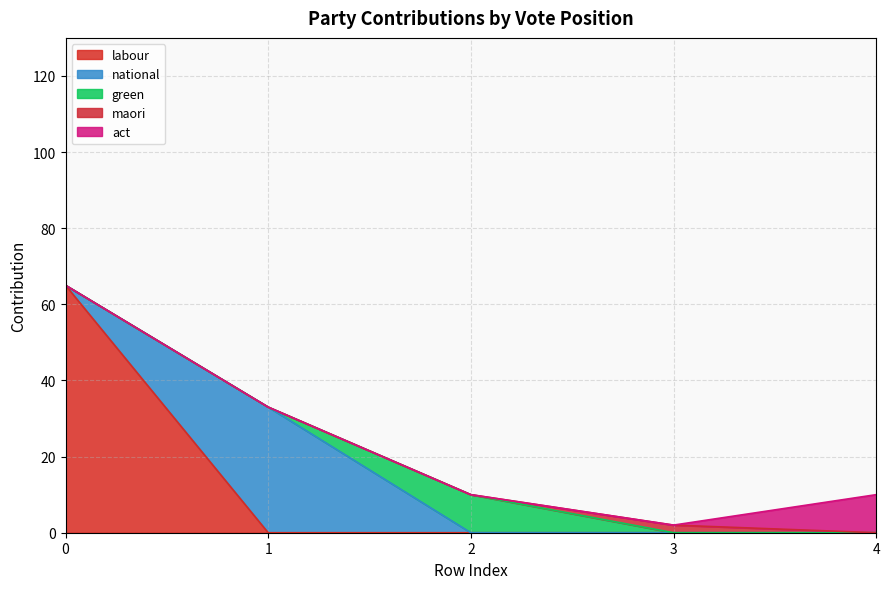

Which series has the largest total across all categories?

labour